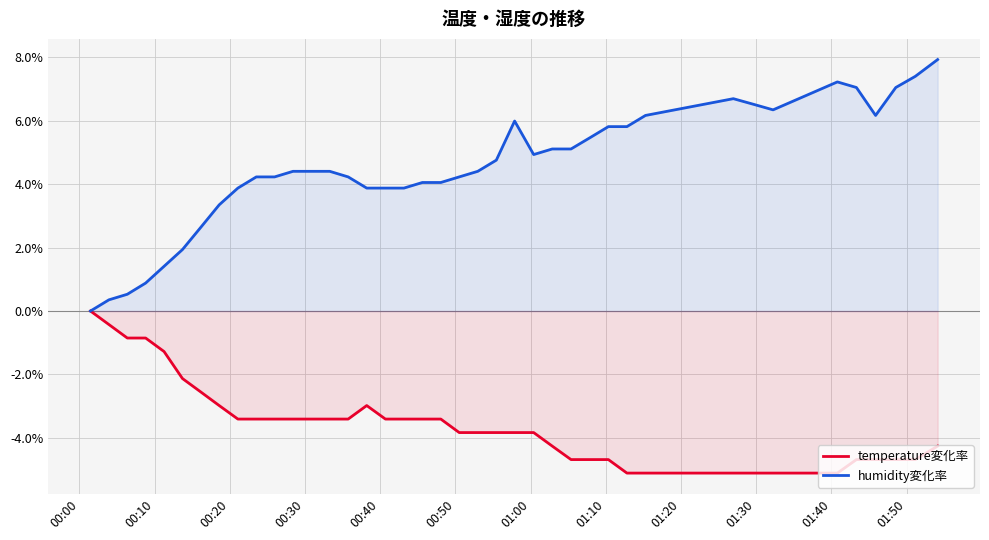

True or false: temperature変化率 has more than 1 points higher than both neighbors.

False